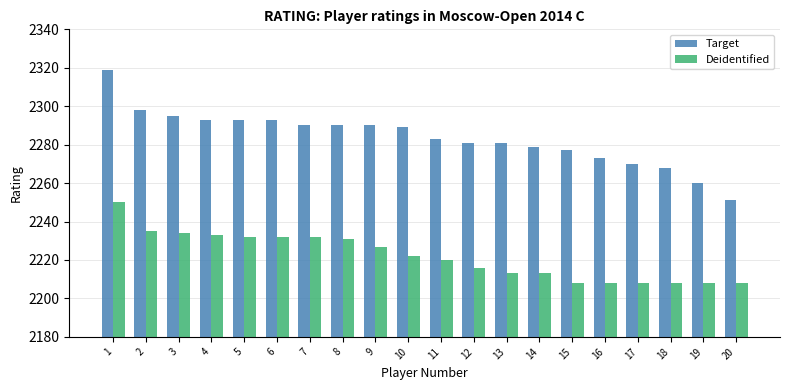

Which series has the largest total across all categories?

Target